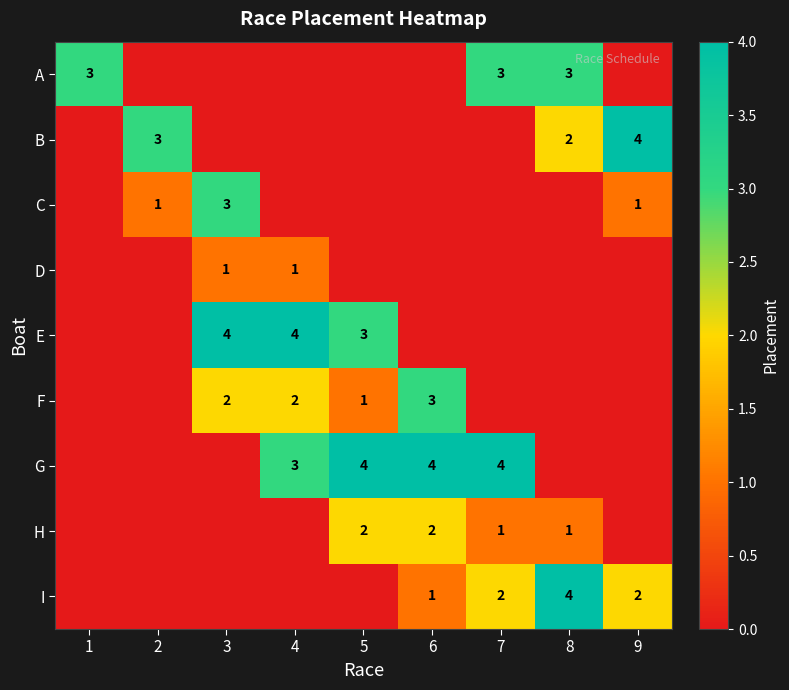

What is the maximum value shown in the chart?

4